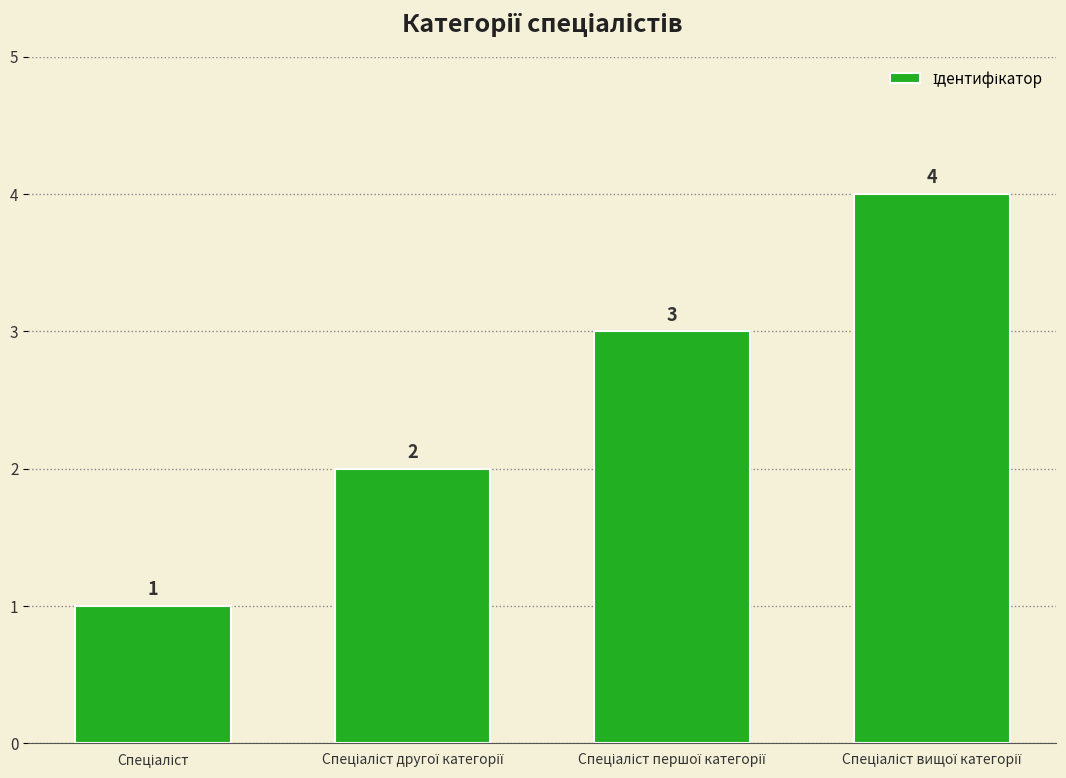

What is the maximum value shown in the chart?

4